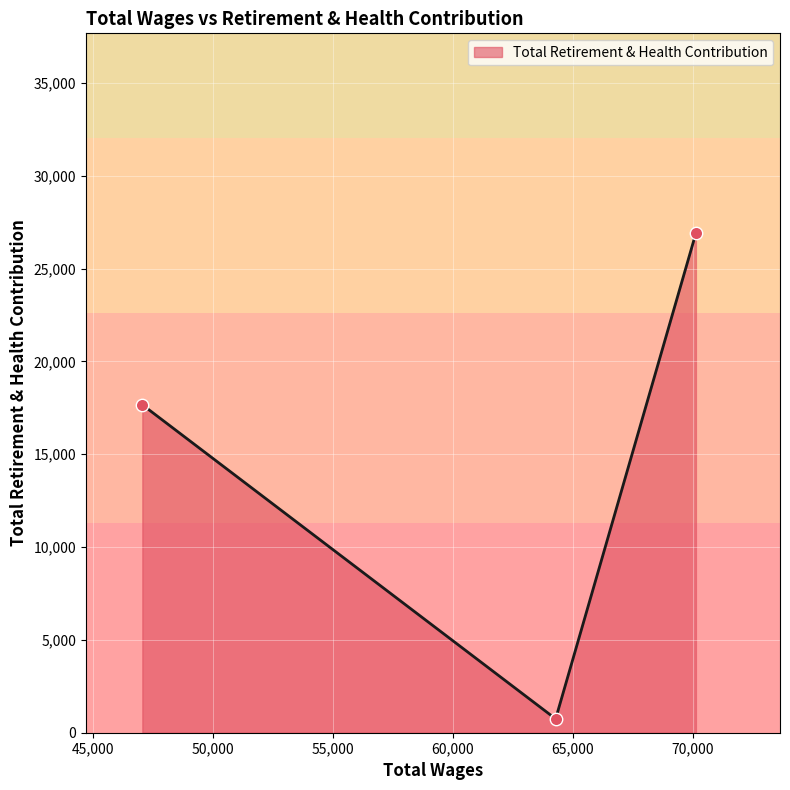

What is the maximum value shown in the chart?

26907